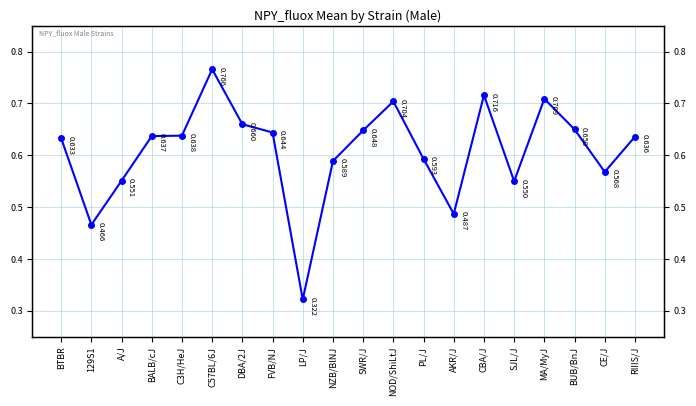

Reading right to left, extract all data points from this chart.

RIIIS/J=0.6	CE/J=0.6	BUB/BnJ=0.7	MA/MyJ=0.7	SJL/J=0.6	CBA/J=0.7	AKR/J=0.5	PL/J=0.6	NOD/ShiLtJ=0.7	SWR/J=0.6	NZB/BlNJ=0.6	LP/J=0.3	FVB/NJ=0.6	DBA/2J=0.7	C57BL/6J=0.8	C3H/HeJ=0.6	BALB/cJ=0.6	A/J=0.6	129S1=0.5	BTBR=0.6